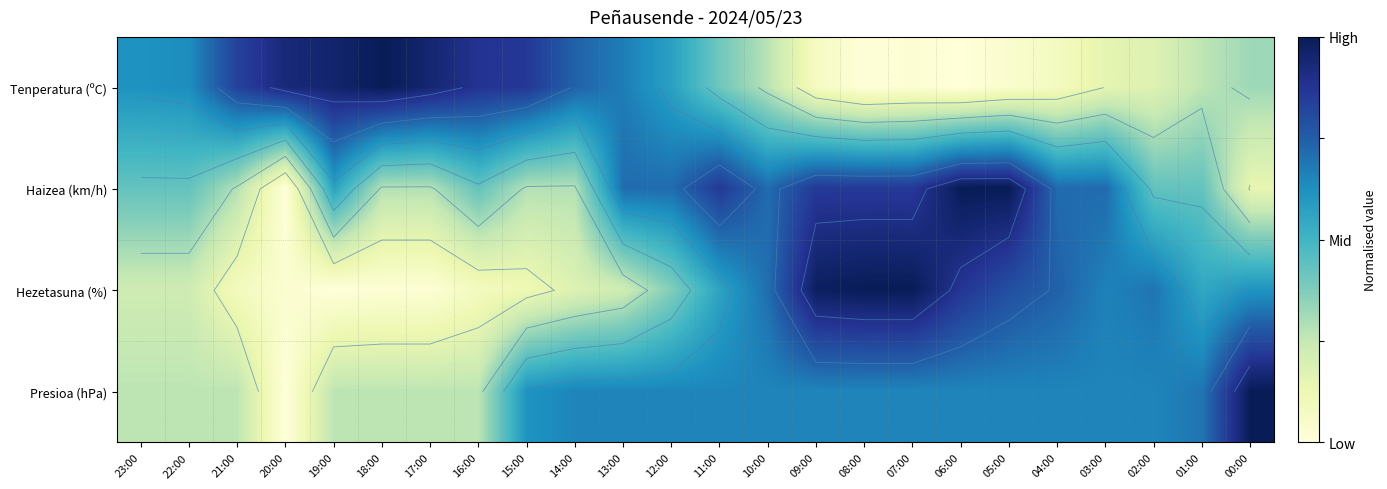

What is the average value of the Haizea (km/h) series?

0.6